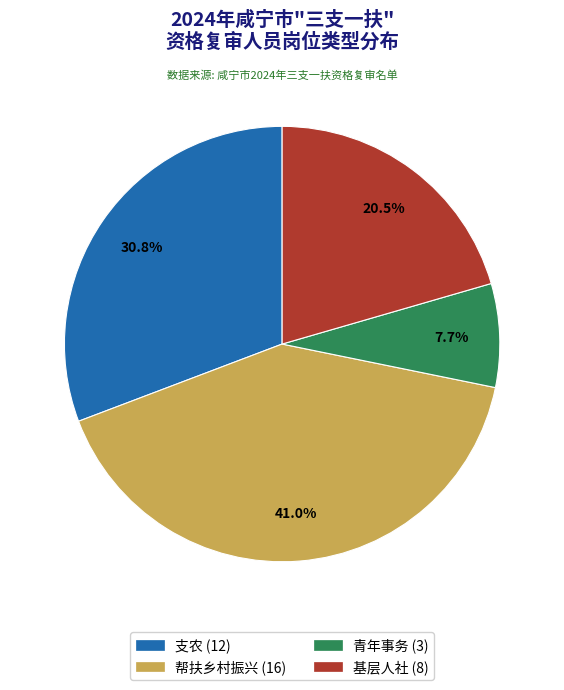

What percentage is NOT represented by 青年事务?

92.3%